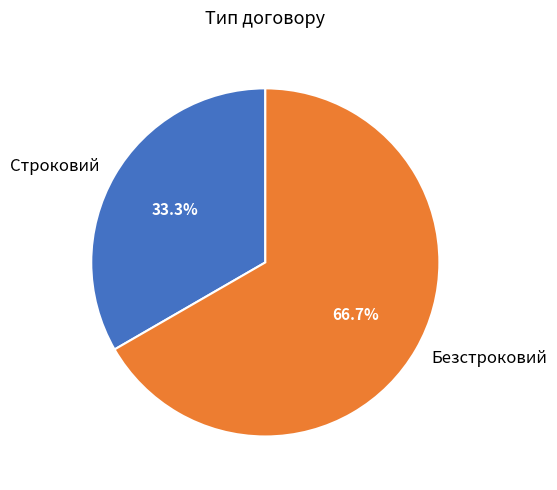

What percentage is NOT represented by Строковий?

66.7%